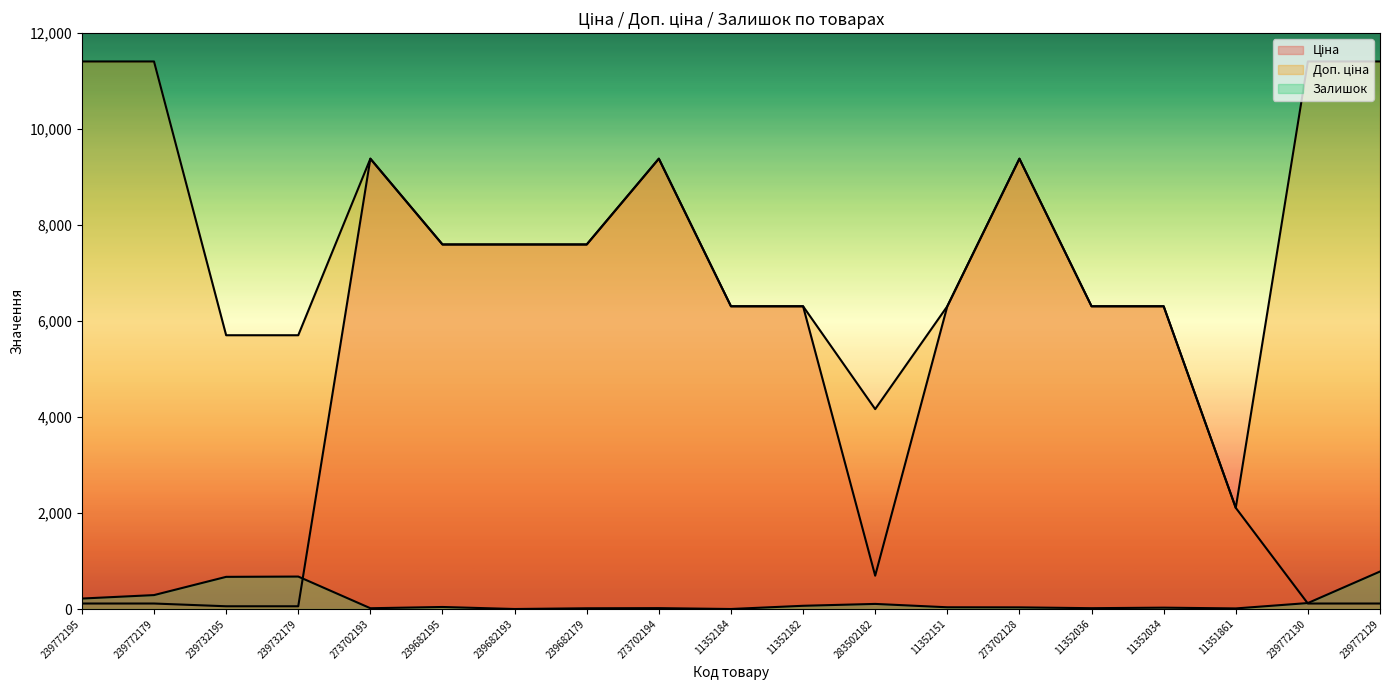

True or false: Доп. ціна and Залишок intersect in this chart.

False